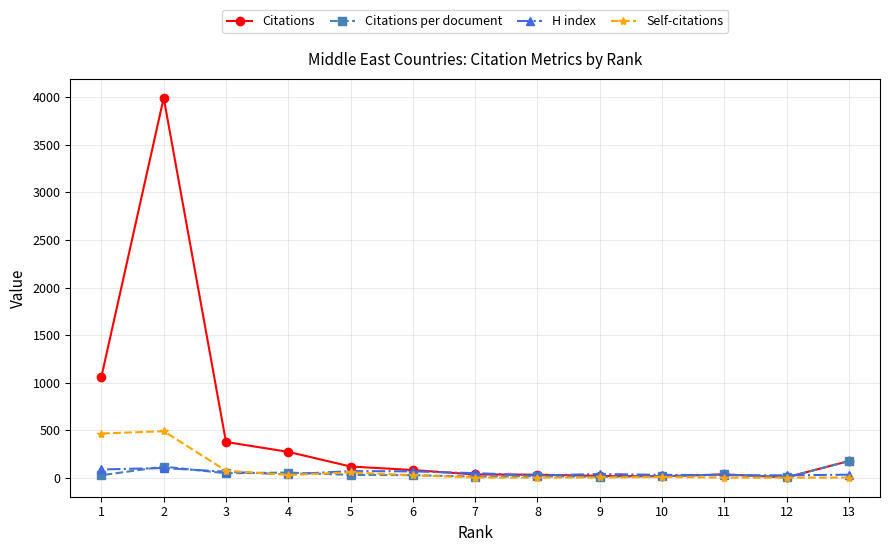

Between which two adjacent categories do Citations and H index first intersect?

13 and 12